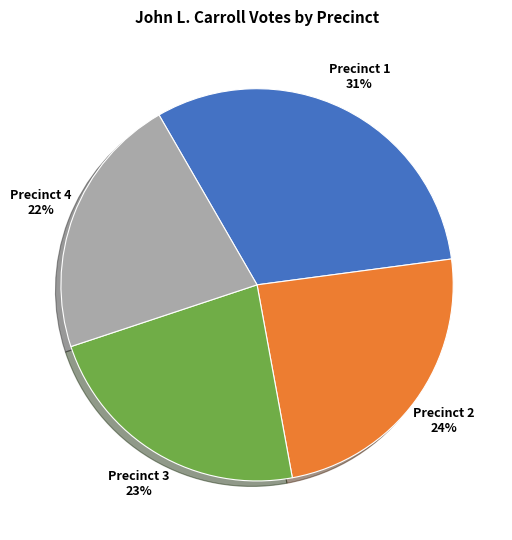

To the nearest percent, what is the difference between the largest and smallest slice percentages?

9%